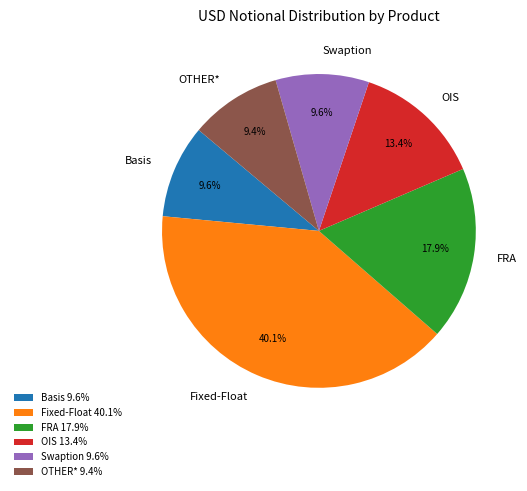

To the nearest percent, what portion does Basis represent?

10%